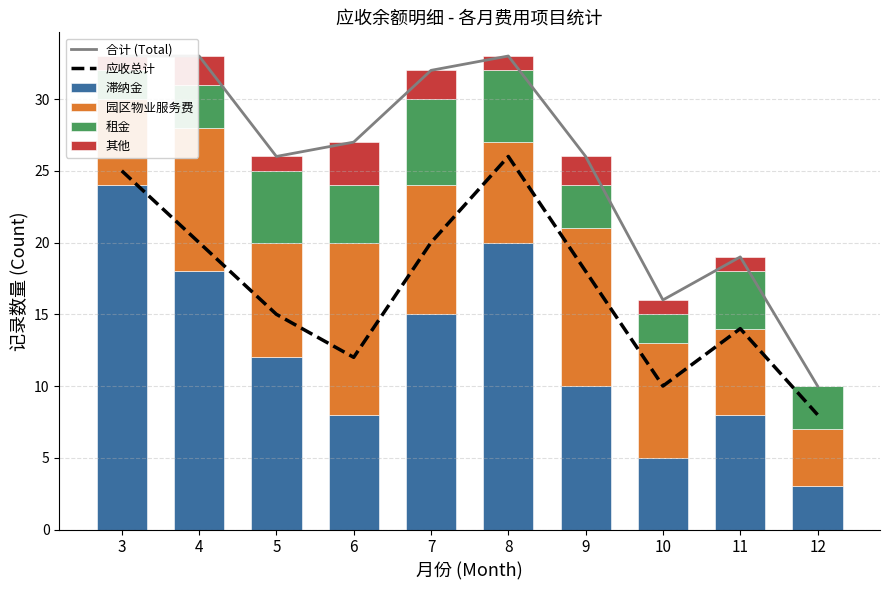

Rank the series at 7 from lowest to highest value.

其他, 租金, 园区物业服务费, 滞纳金, 应收总计, 合计 (Total)